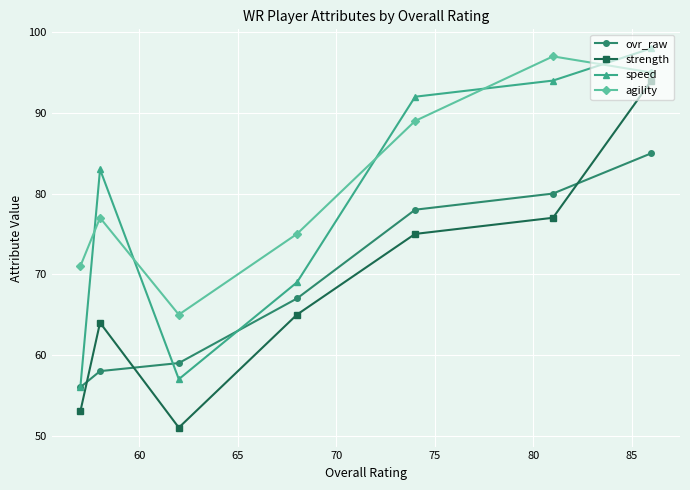

How many lines are shown in the chart?

4